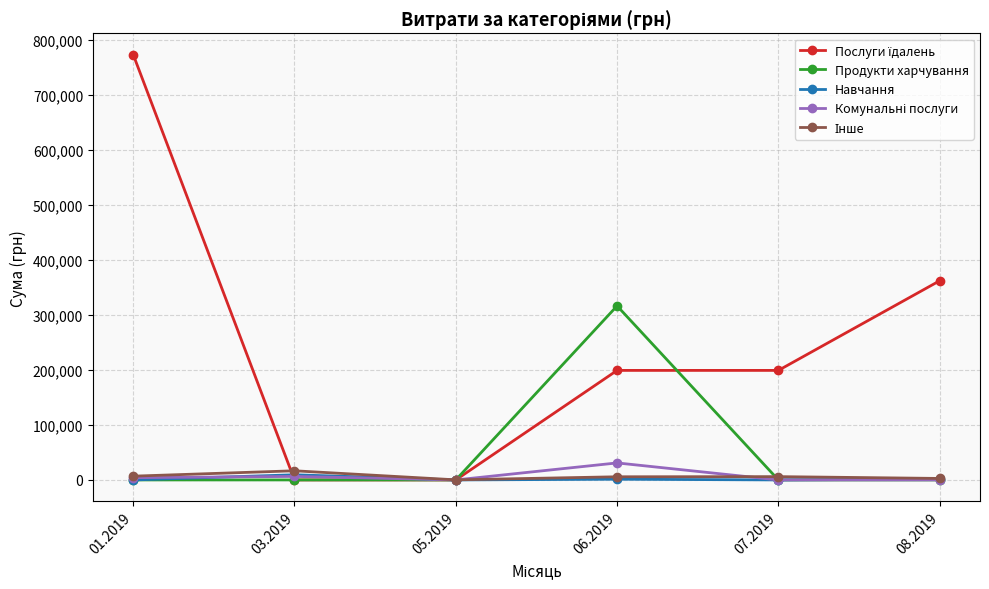

What is the spread (max minus min) of values at 06.2019?

314972.7